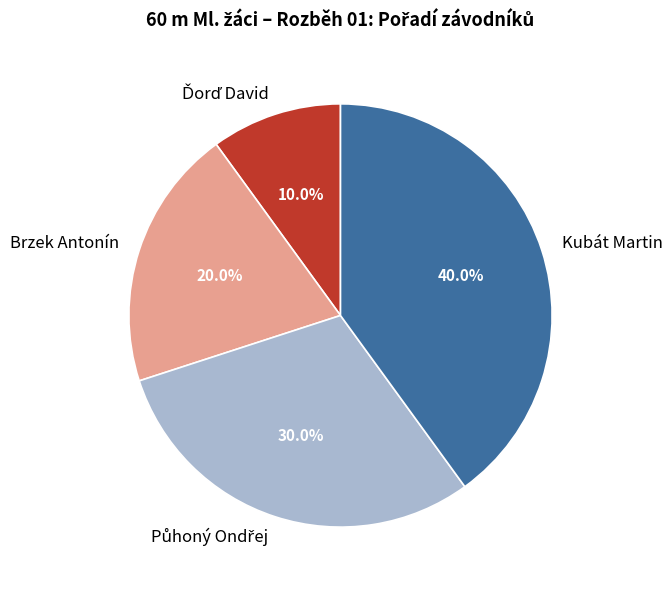

What portion of the pie excludes Brzek Antonín?

80.0%